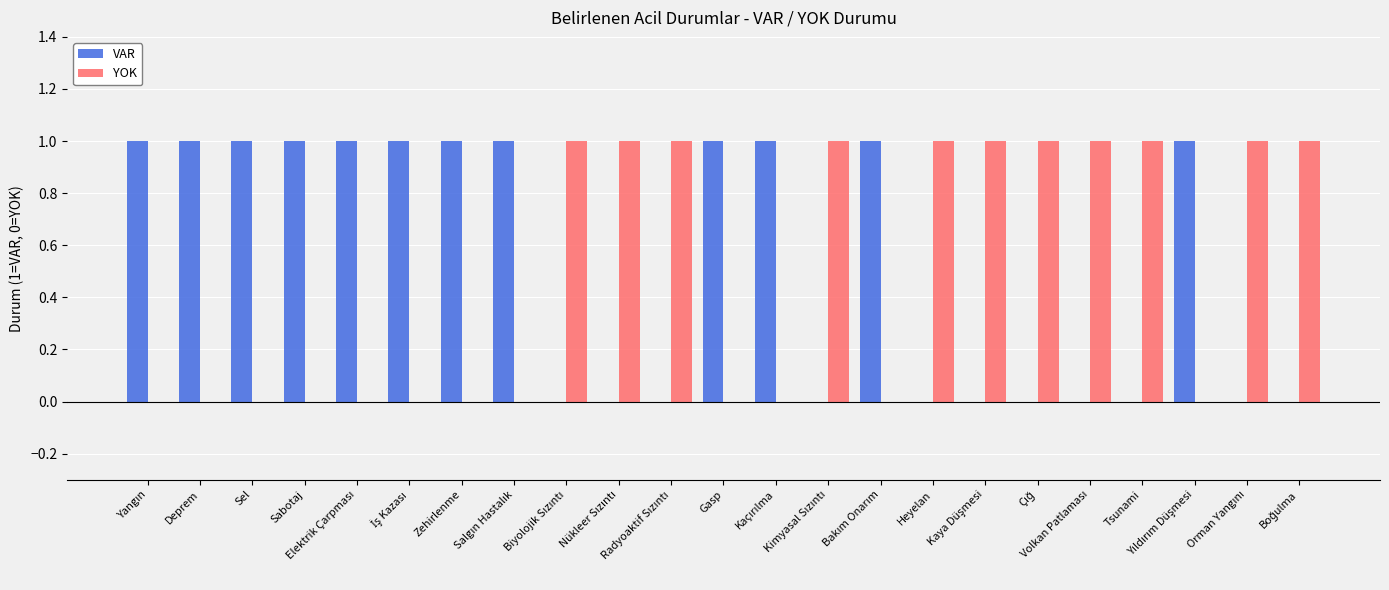

What is the sum of all YOK values?

11